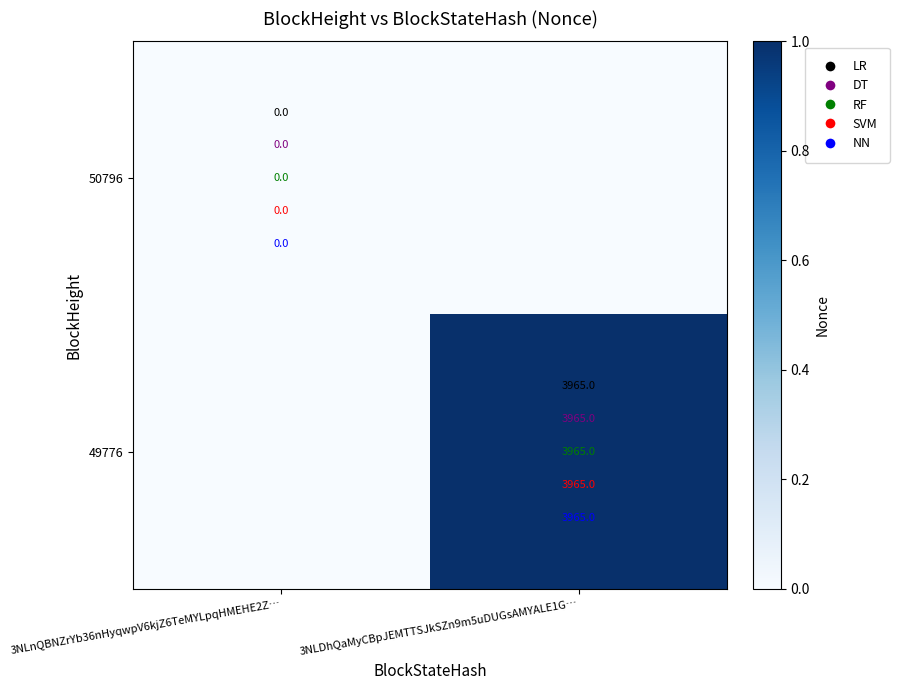

The 49776 series shows 2513 at 3NLDhQaMyCBpJEMTTSJkSZn9m5uDUGsAMYALE1G…. True or false?

False